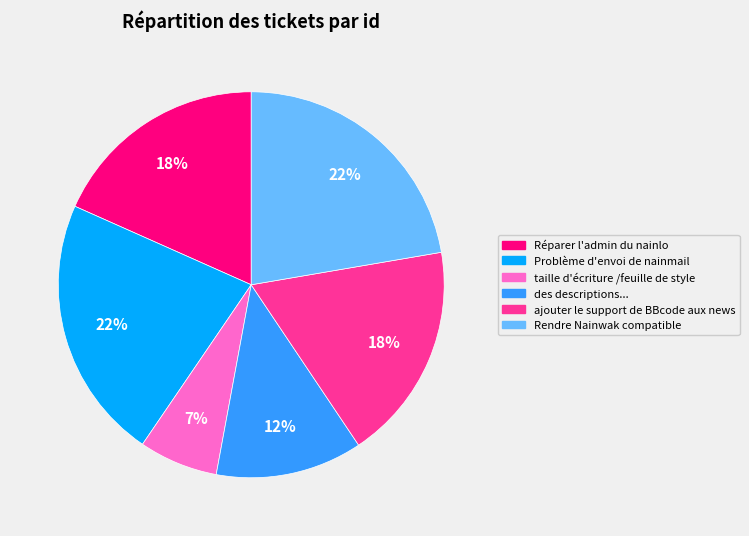

Is it true that ajouter le support de BBcode aux news is 5% of the pie?

False